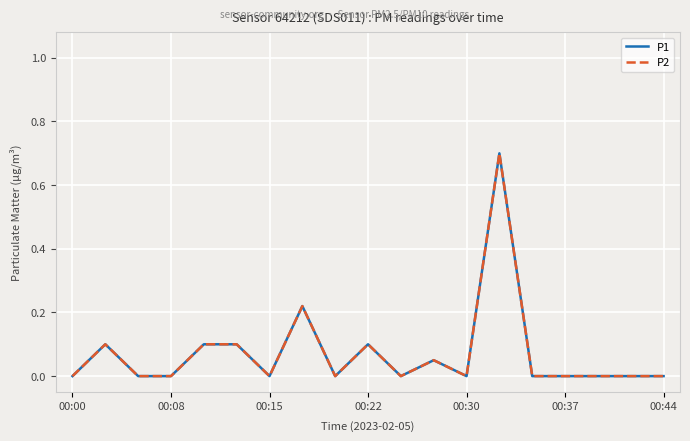

Is this an area chart (filled region under the line)?

No